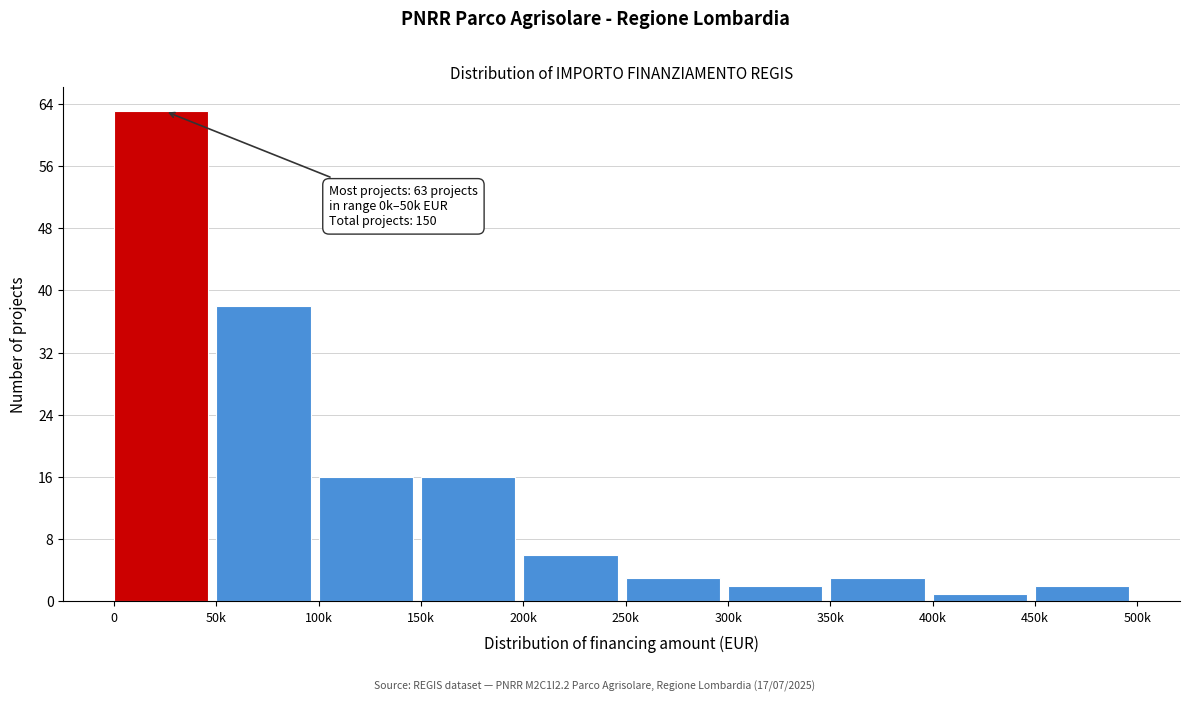

Reading right to left, extract all data points from this chart.

2	1	3	2	3	6	16	16	38	63